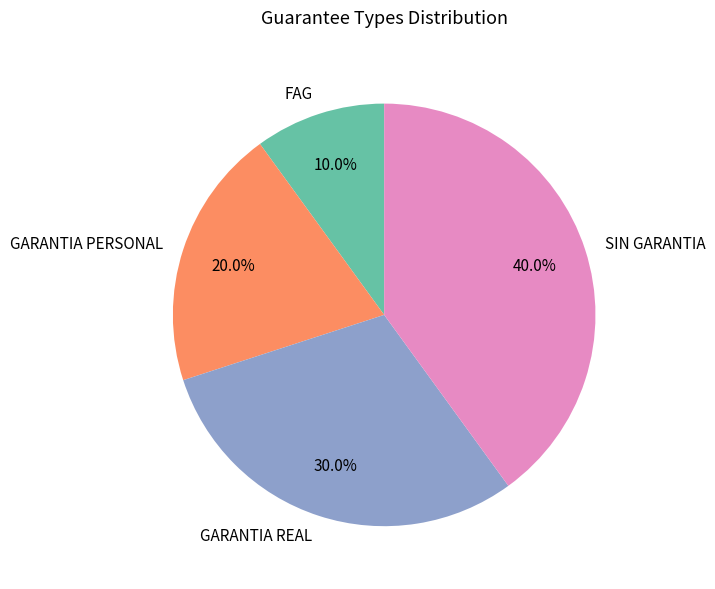

To the nearest percent, what portion does GARANTIA REAL represent?

30%